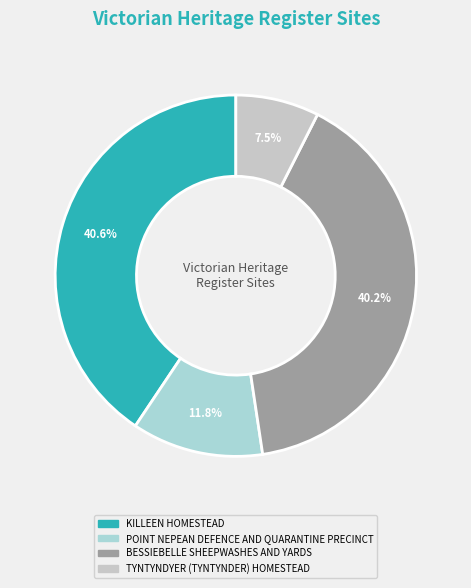

Which category has the biggest portion of the pie?

KILLEEN HOMESTEAD